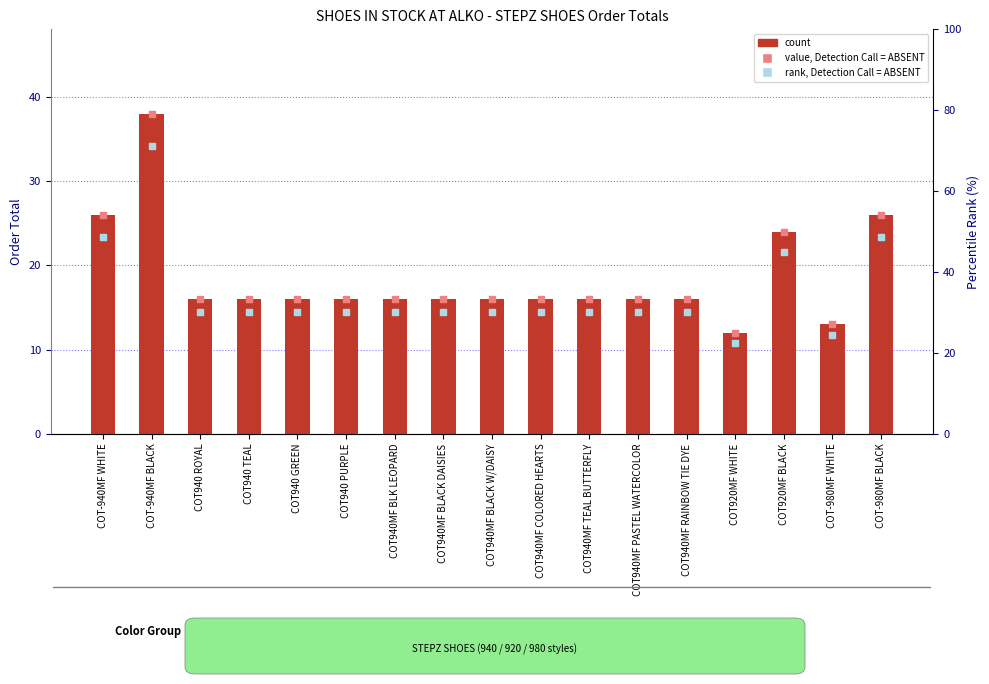

Is the value of Order Total at COT-940MF BLACK greater than the value of value, Detection Call = ABSENT at COT920MF WHITE?

Yes